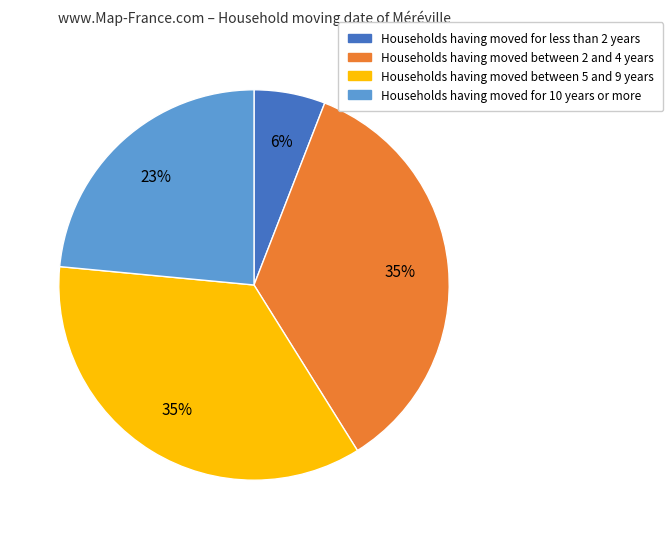

Is there a majority slice in this chart?

No